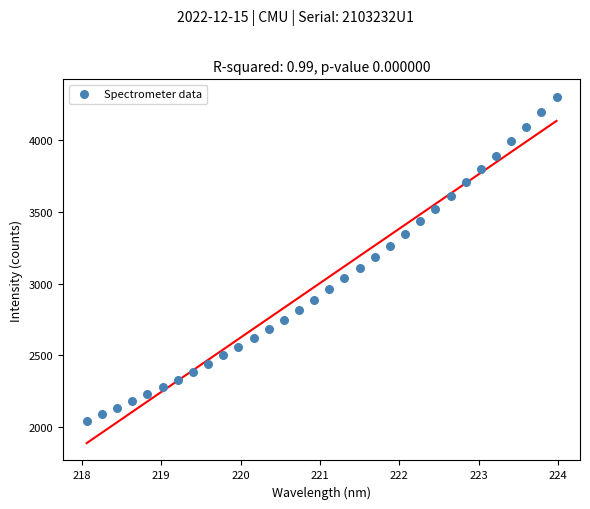

What is the range of X values (max minus min)?

5.9